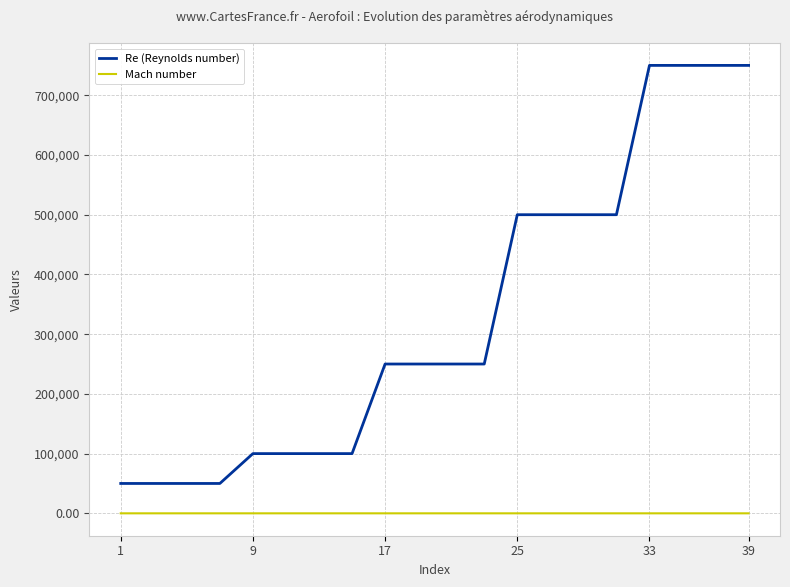

What are all the series names shown in the legend?

Re (Reynolds number), Mach number